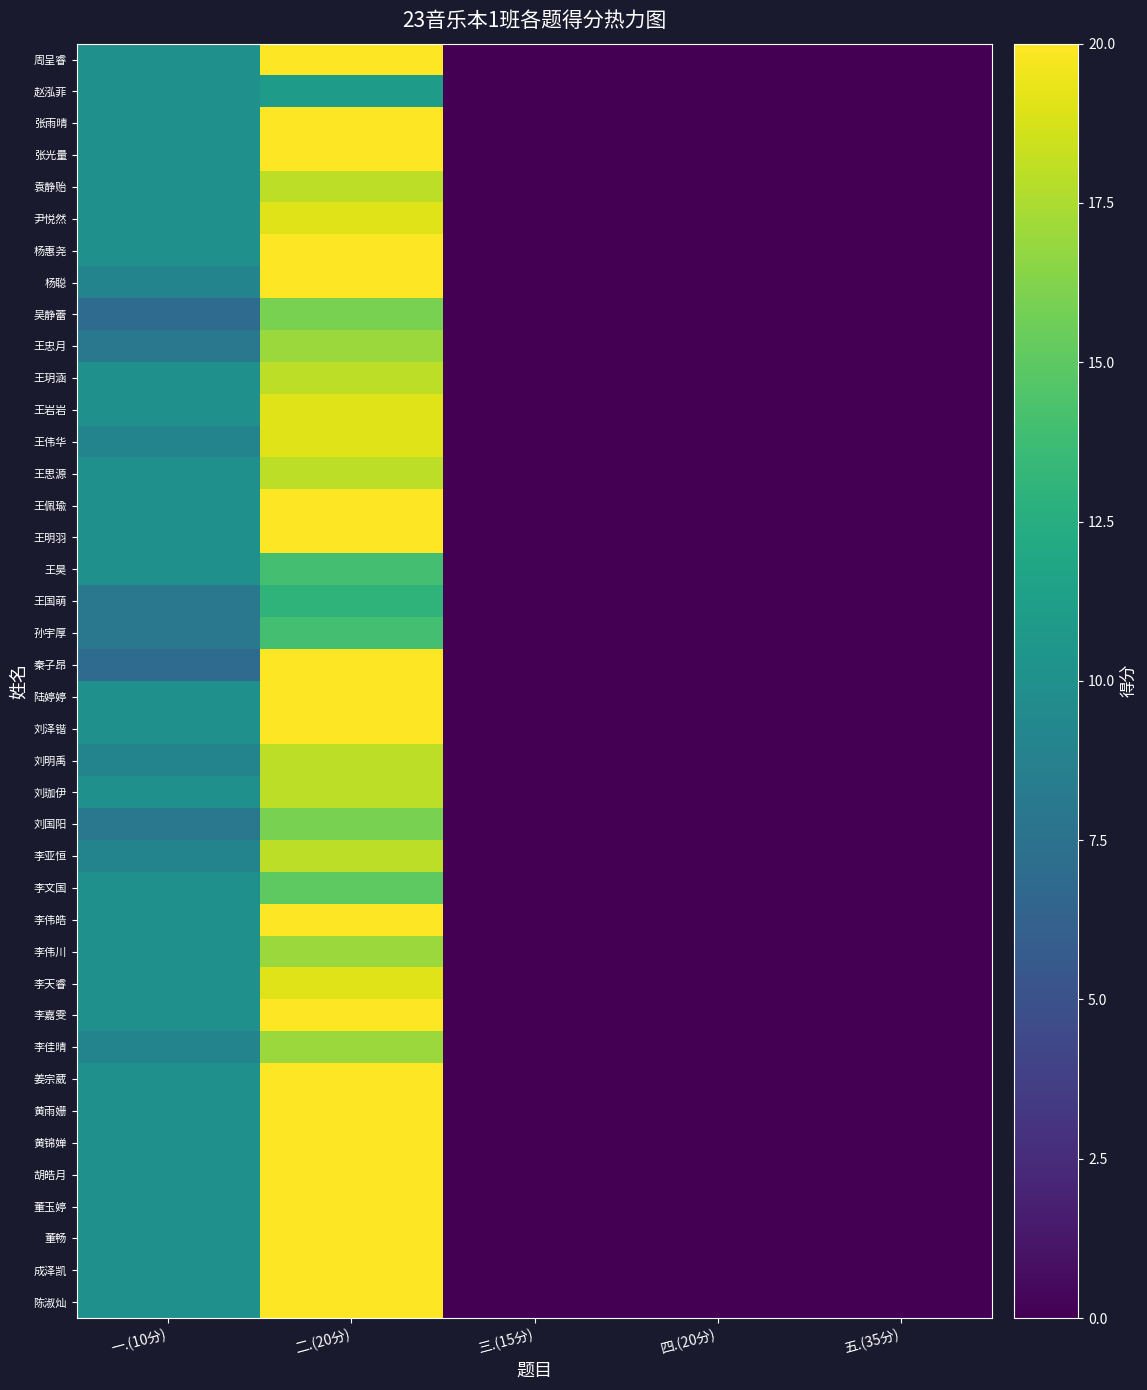

At how many categories does at least one series exceed 17?

1